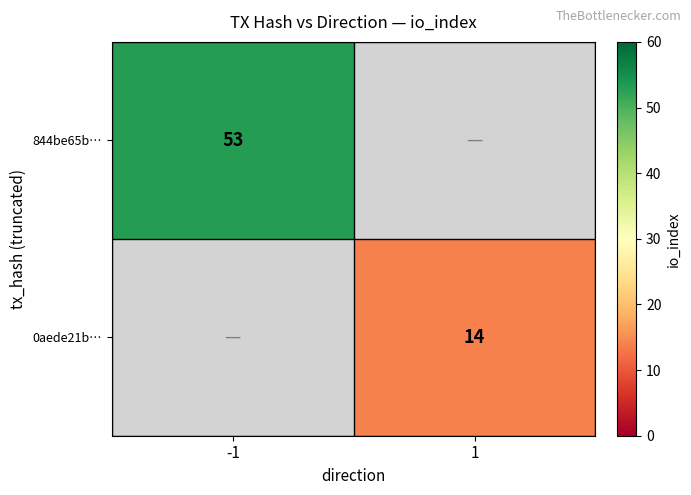

At how many categories does at least one series exceed 24?

1